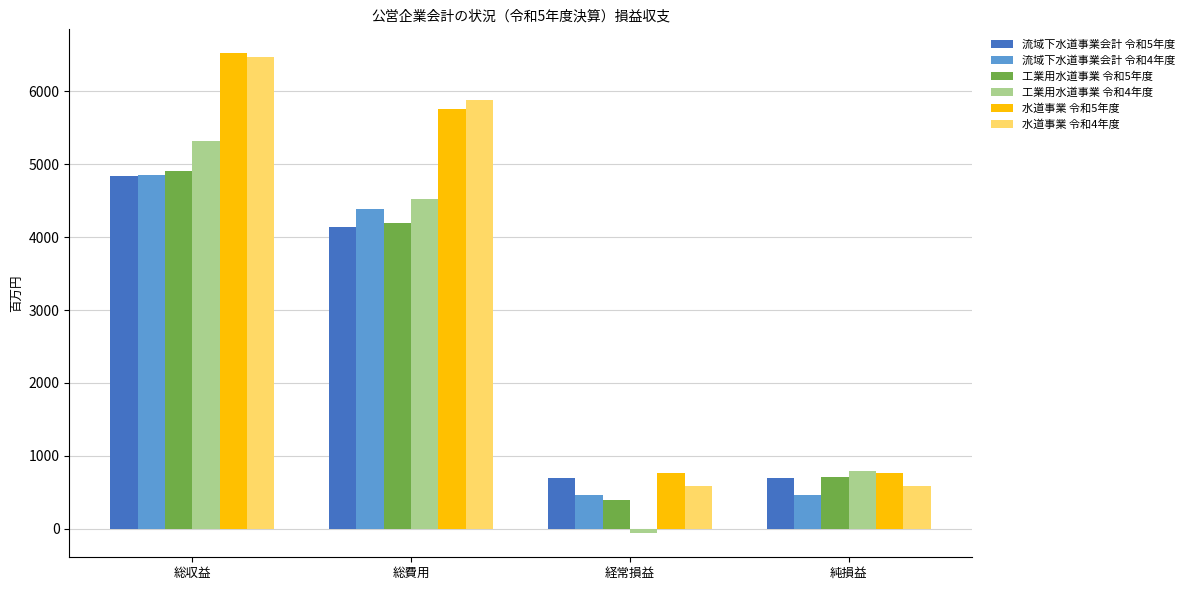

What is the value of the 工業用水道事業 令和4年度 bar at the 4th from the left?

800